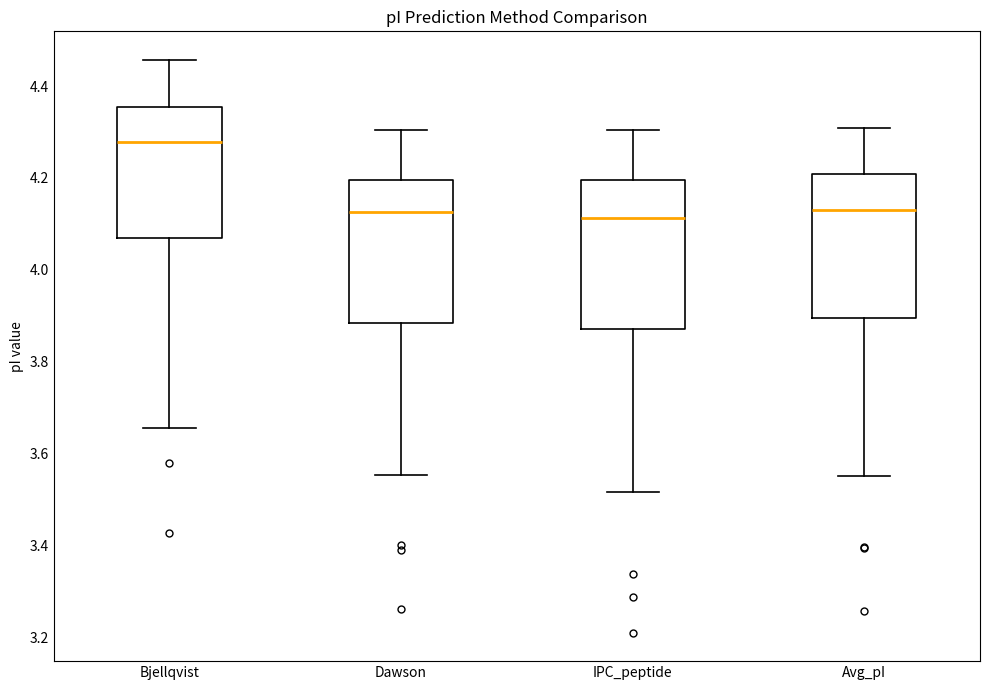

Where is the lower edge of the box for Avg_pI on the y-axis? The values are not printed on the chart, so give them approximately, as read against the axis.

3.90